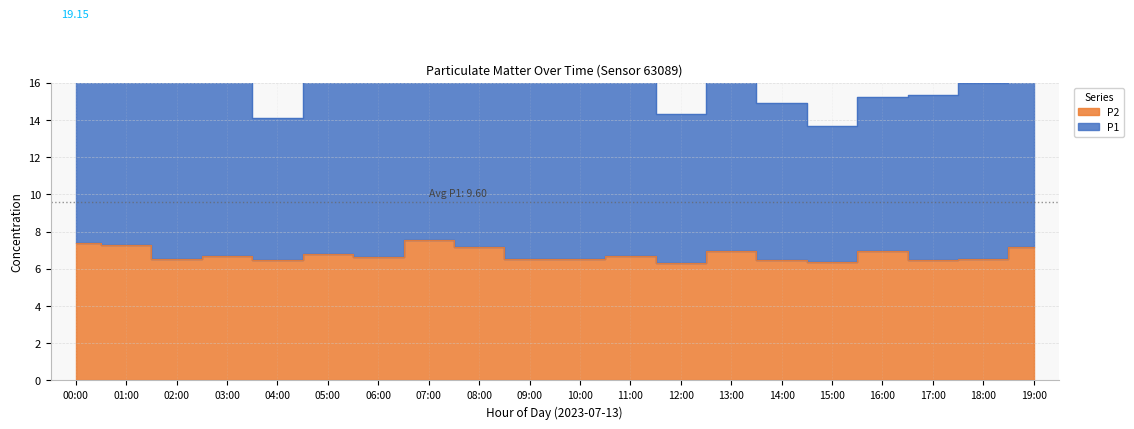

What is the average value?

6.8